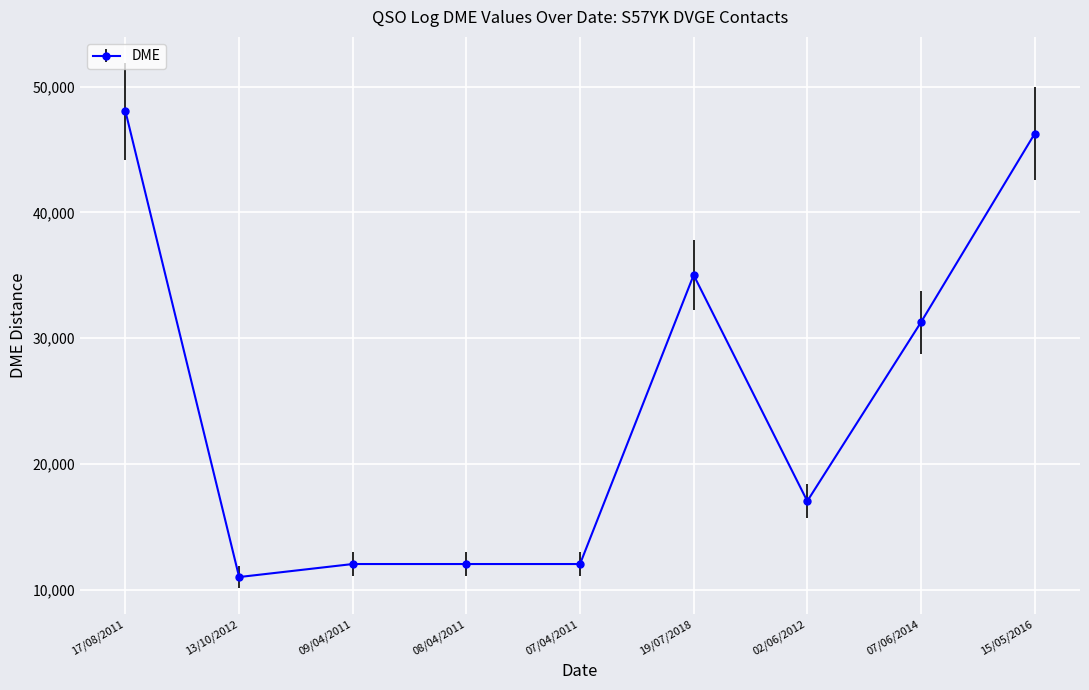

What is the label of the 3rd point from the right?

02/06/2012